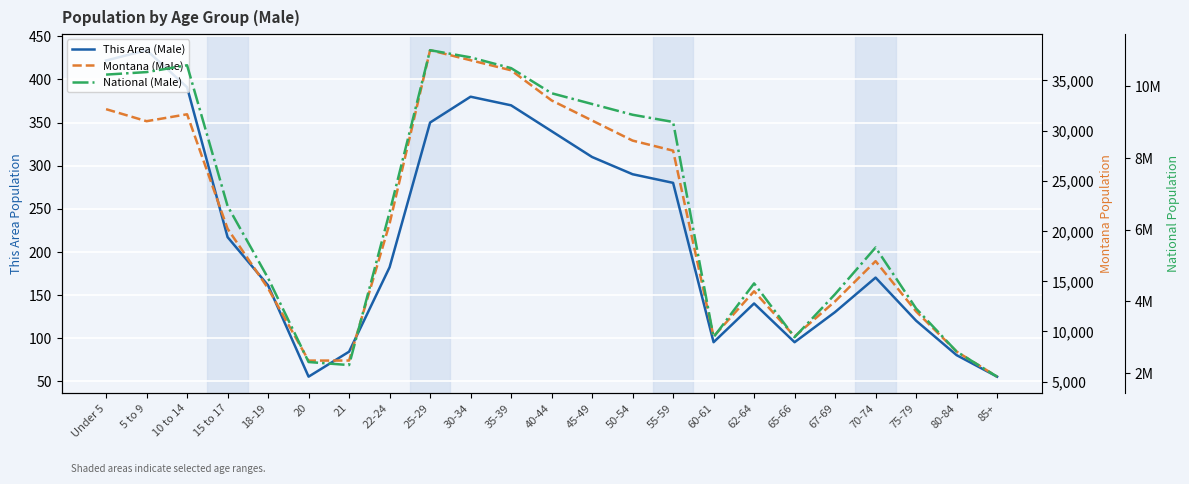

What are all the series names shown in the legend?

This Area (Male), Montana (Male), National (Male)